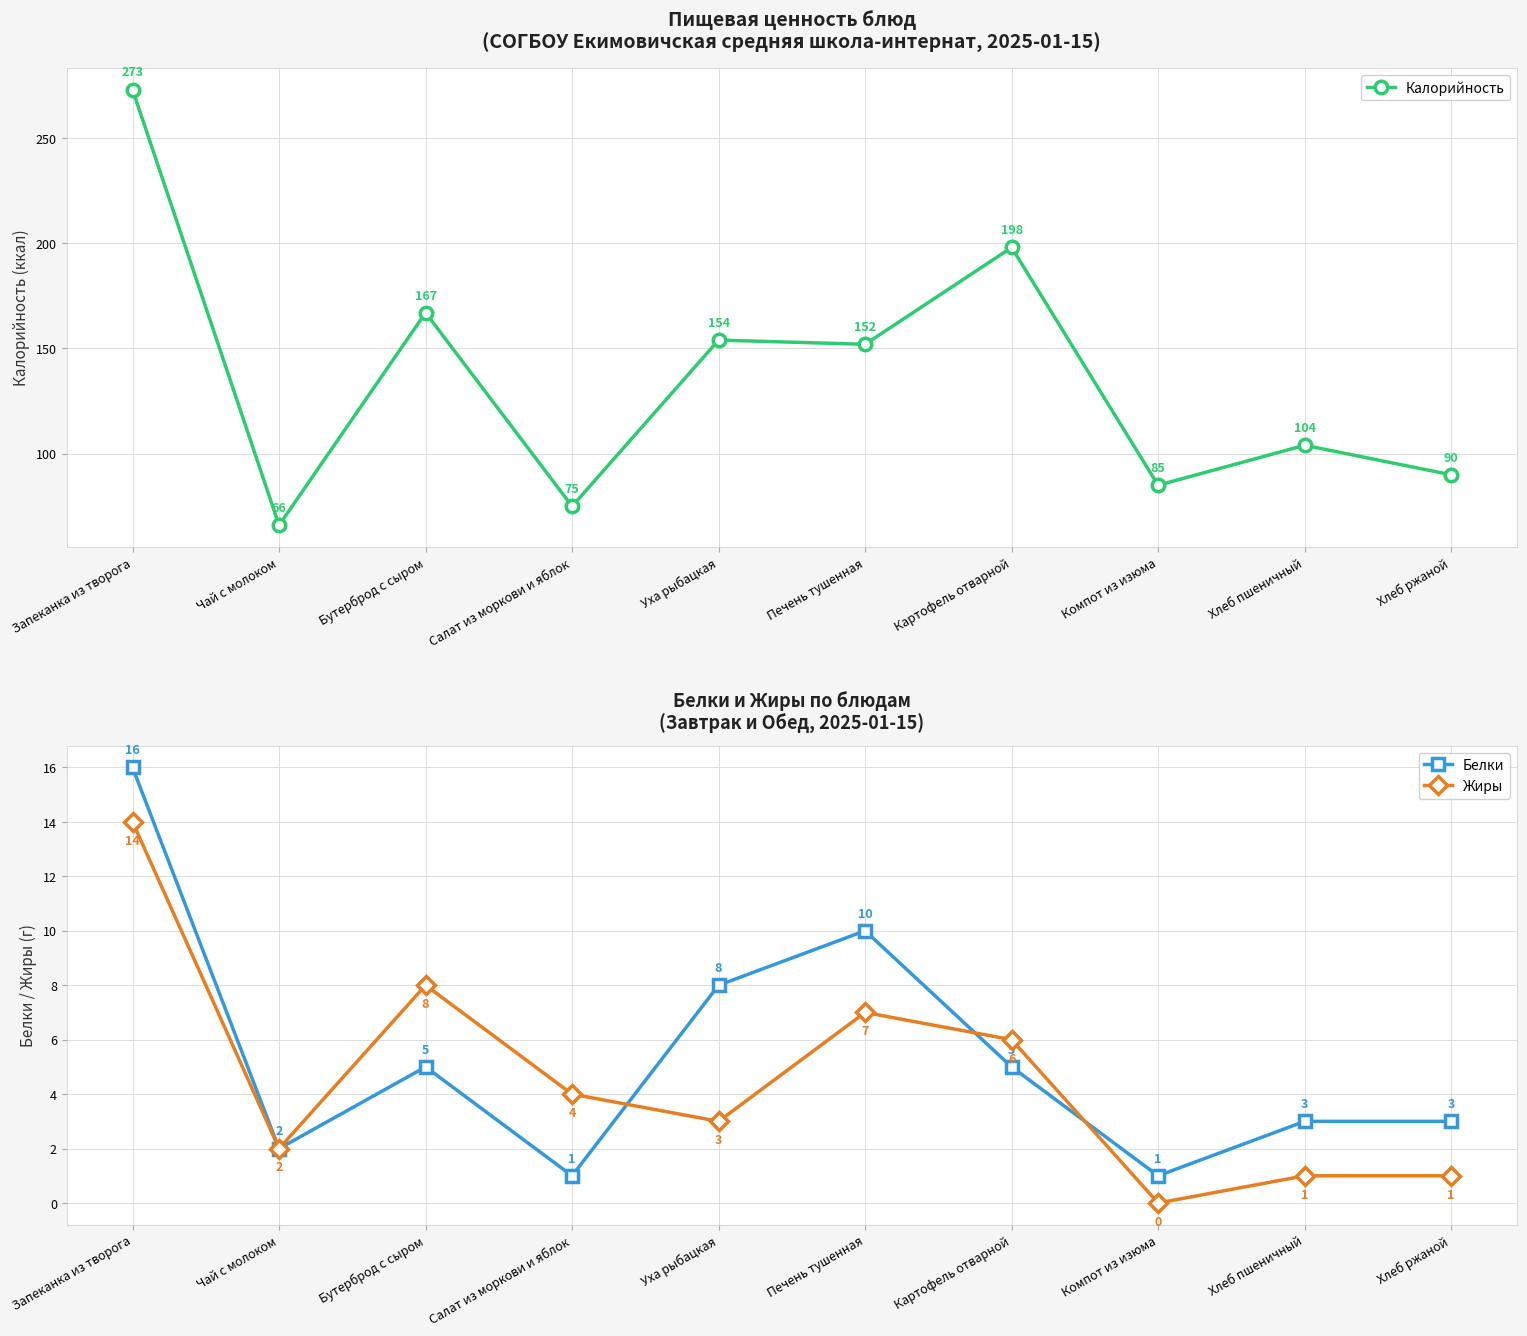

True or false: Жиры and Калорийность cross at least once.

False